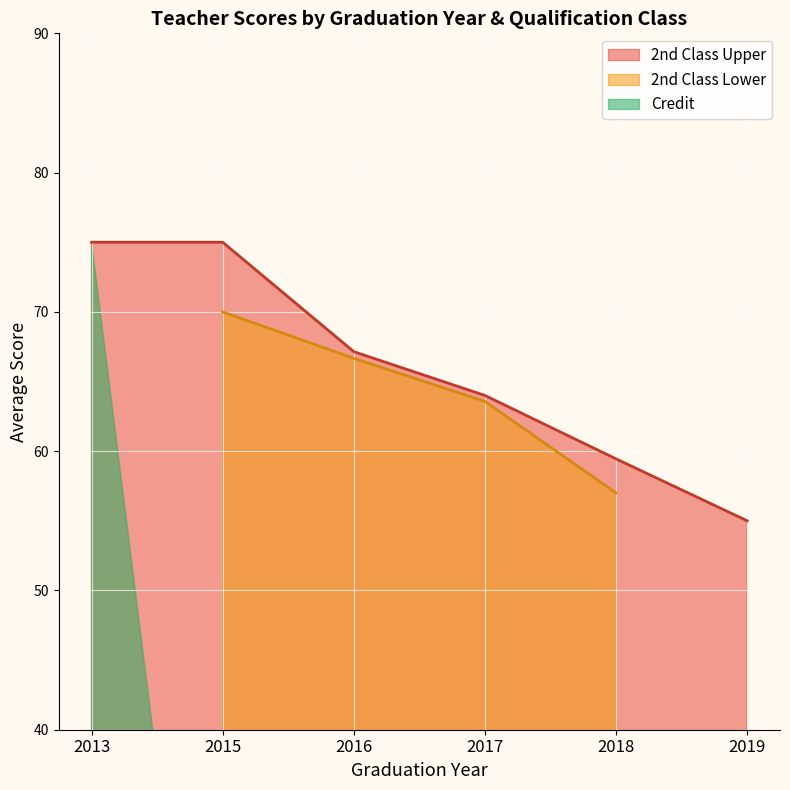

True or false: 2nd Class Upper has a value of 55.0 at 2019.

True